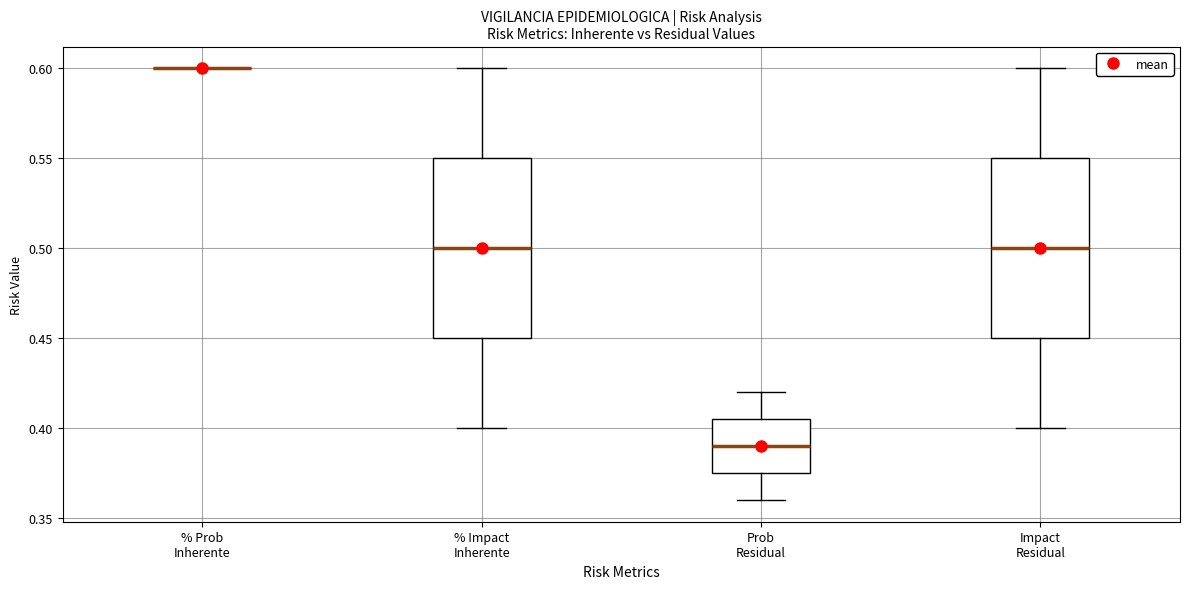

Reading left to right, transcribe this box plot: for each box, give where its median line is, the range the box spans, and where its two whiskers end, as read against the y-axis. The values are not printed on the chart, so give them approximately, as read against the axis.

% Prob Inherente: box collapsed to a line at 0.600, whiskers 0.600 to 0.600
% Impact Inherente: median 0.500, box 0.450 to 0.550, whiskers 0.400 to 0.600
Prob Residual: median 0.390, box 0.375 to 0.405, whiskers 0.360 to 0.420
Impact Residual: median 0.500, box 0.450 to 0.550, whiskers 0.400 to 0.600